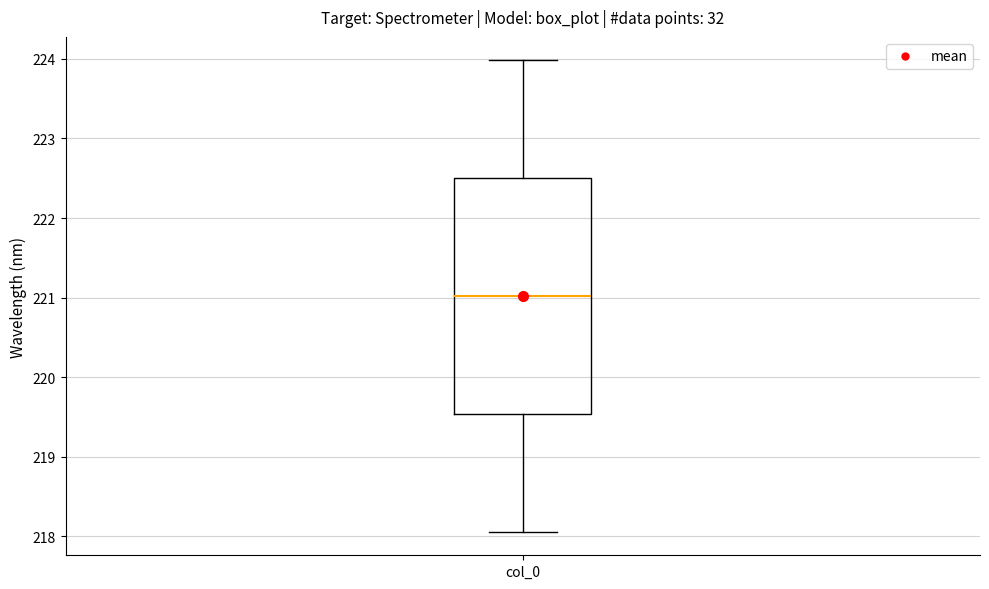

Where is the upper edge of the box for col_0 on the y-axis? The values are not printed on the chart, so give them approximately, as read against the axis.

222.5